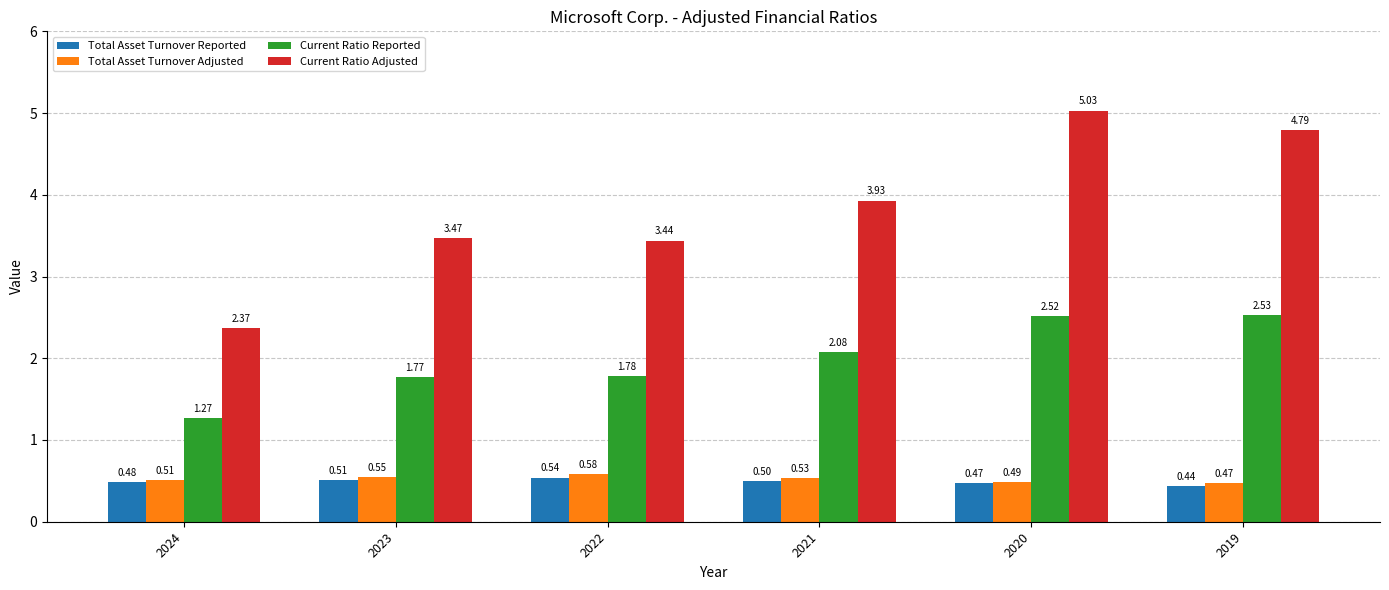

Which series has the largest total across all categories?

Current Ratio Adjusted